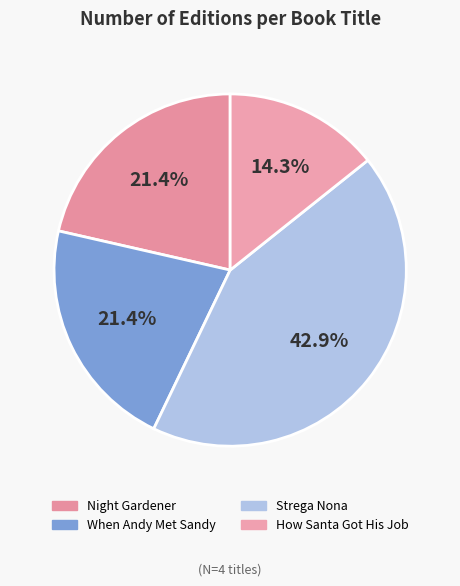

Count the number of slices in the pie.

4